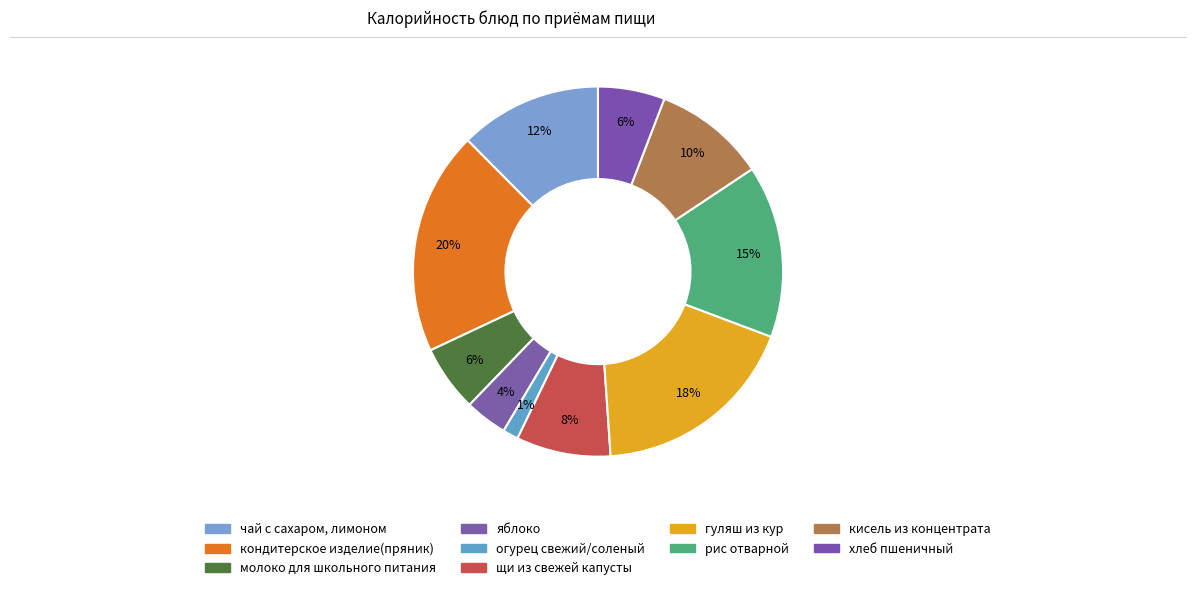

What percentage is the гуляш из кур slice, to the nearest percent?

18%